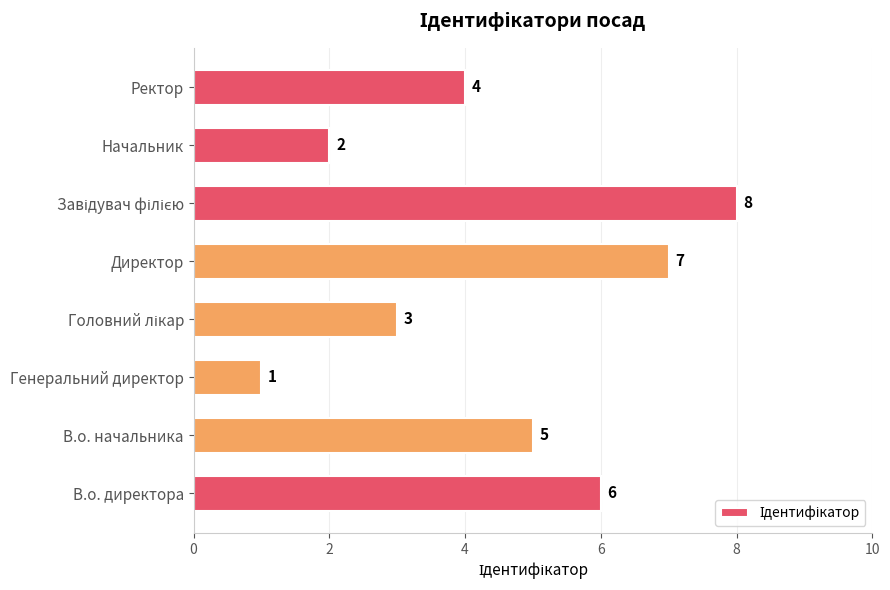

How many values are between 3 and 7?

5